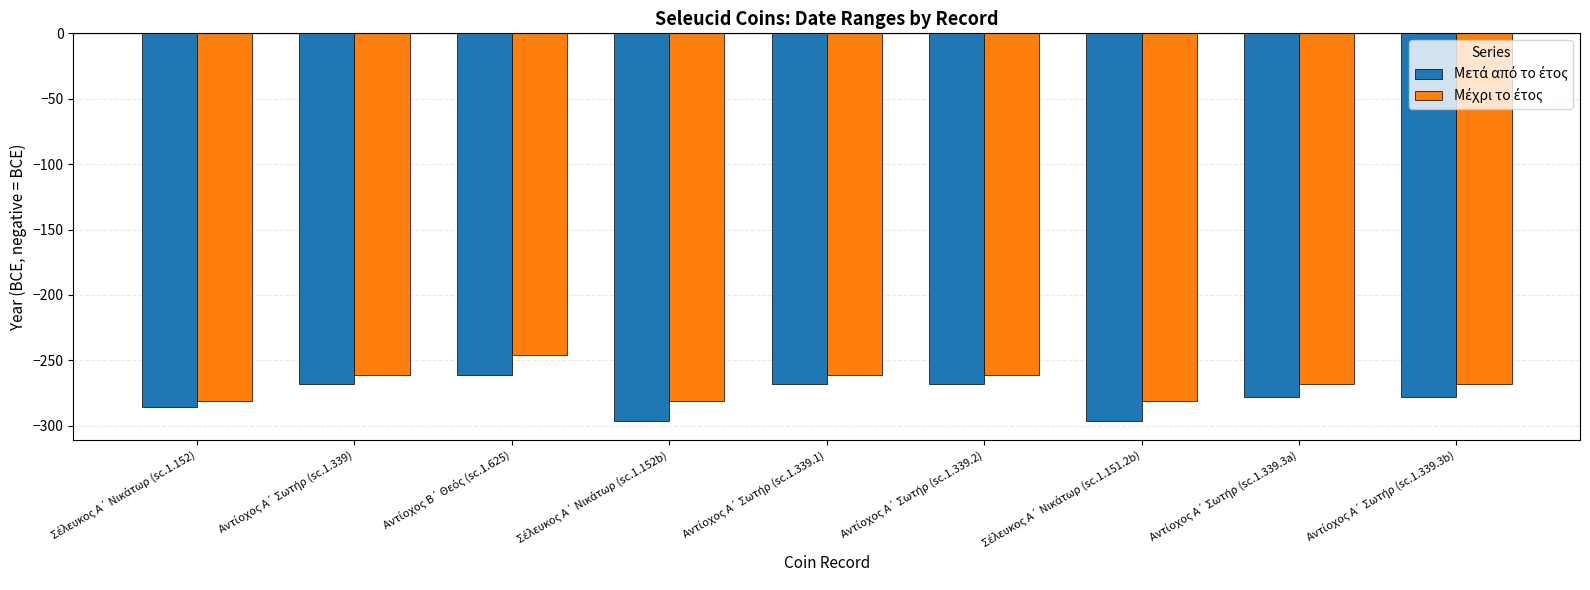

What is the greatest value displayed?

-246